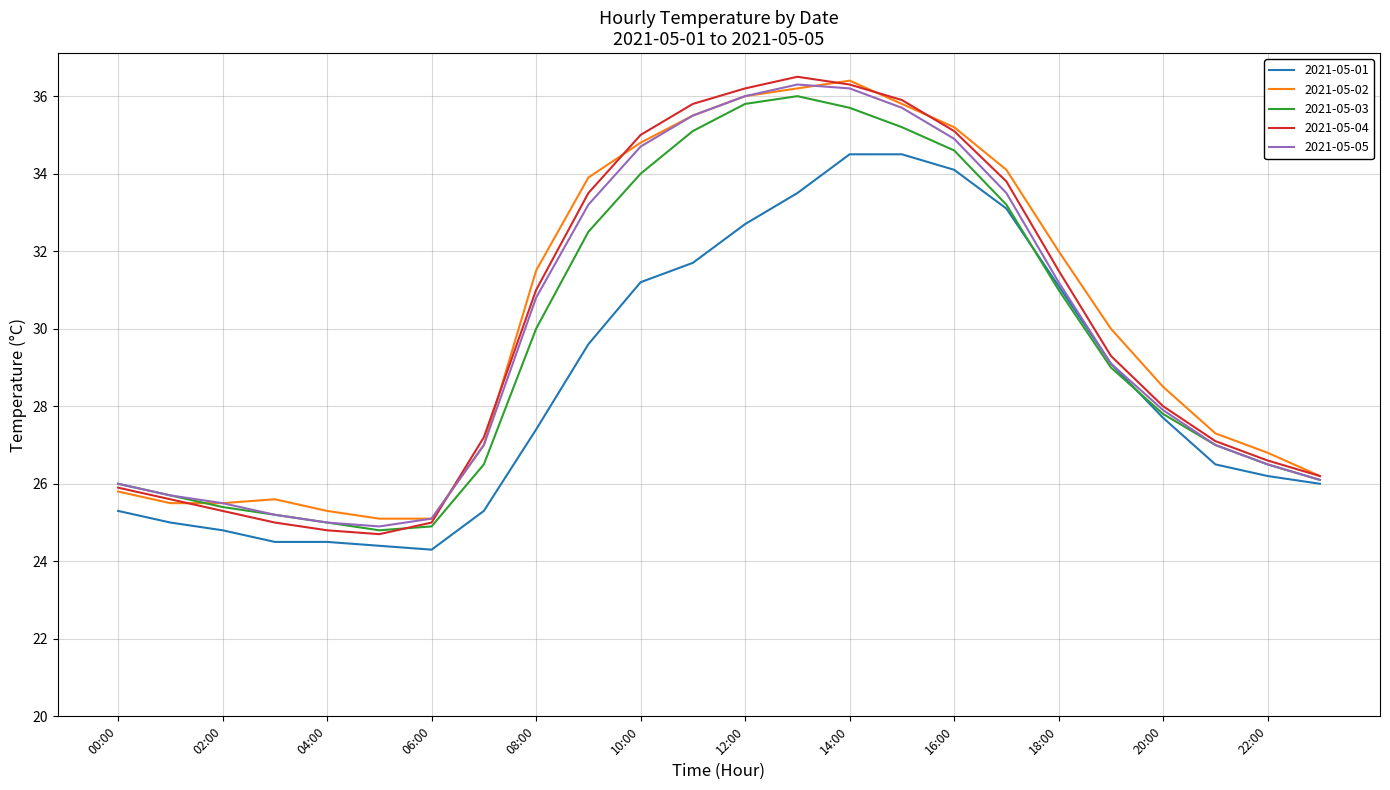

What is the lowest value of the 2021-05-01 series?

24.3